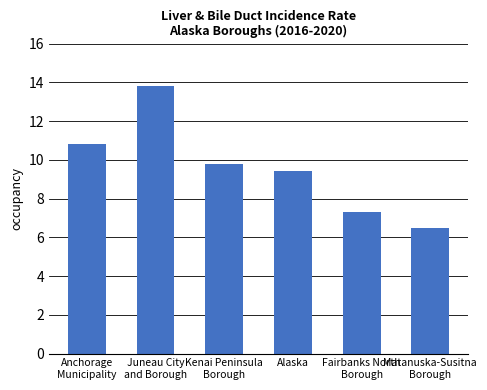

What position from the left is Anchorage
Municipality?

1